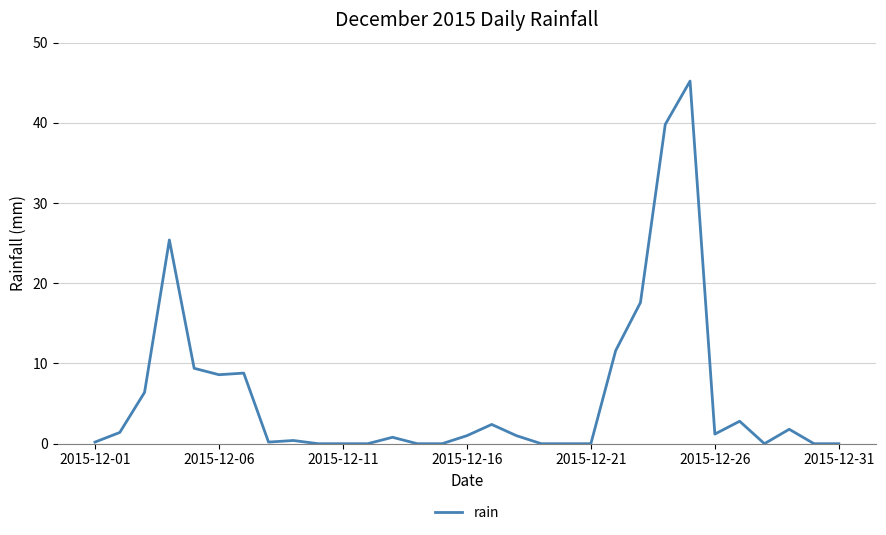

Does the chart have visible grid lines?

Yes